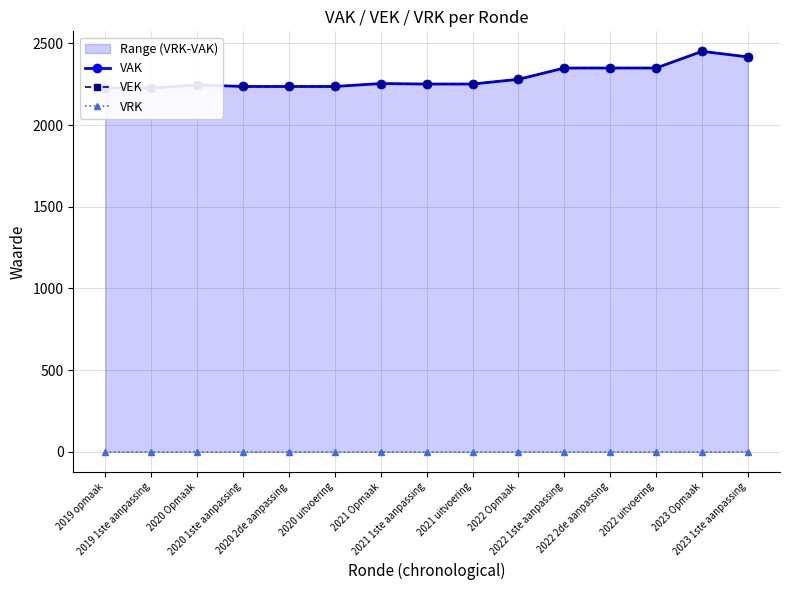

What is the label of the 10th point from the left?

2022 Opmaak